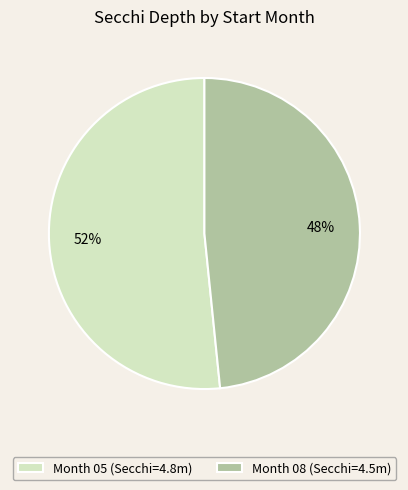

To the nearest percent, what is the combined percentage of Month 08 (Secchi=4.5m) and Month 05 (Secchi=4.8m)?

100%